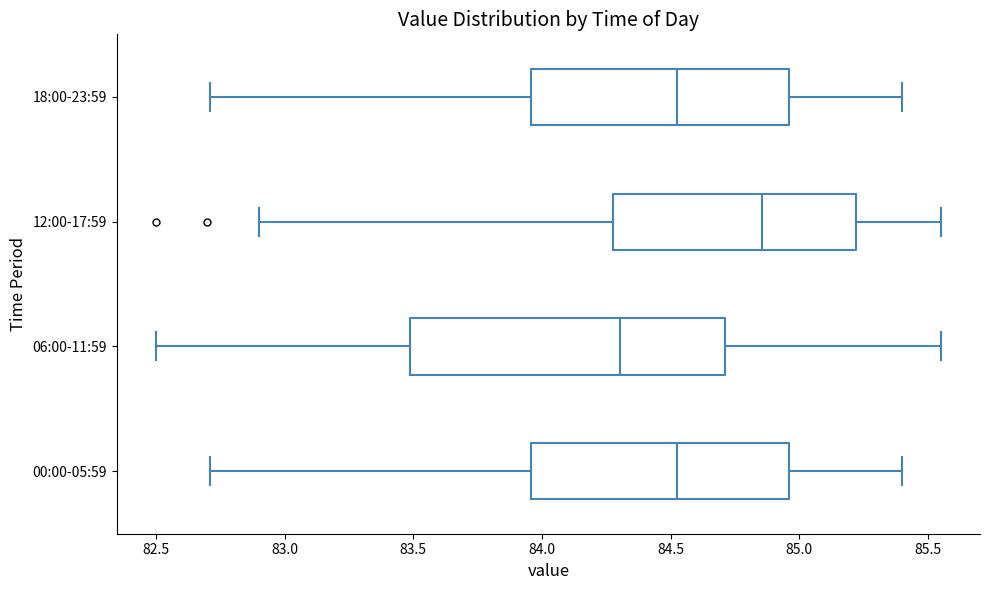

Reading bottom to top, transcribe this box plot: for each box, give where its median line is, the range the box spans, and where its two whiskers end, as read against the x-axis. The values are not printed on the chart, so give them approximately, as read against the axis.

00:00-05:59: median 84.55, box 83.95 to 84.95, whiskers 82.70 to 85.40
06:00-11:59: median 84.30, box 83.50 to 84.70, whiskers 82.50 to 85.55
12:00-17:59: median 84.85, box 84.30 to 85.20, whiskers 82.90 to 85.55
18:00-23:59: median 84.55, box 83.95 to 84.95, whiskers 82.70 to 85.40